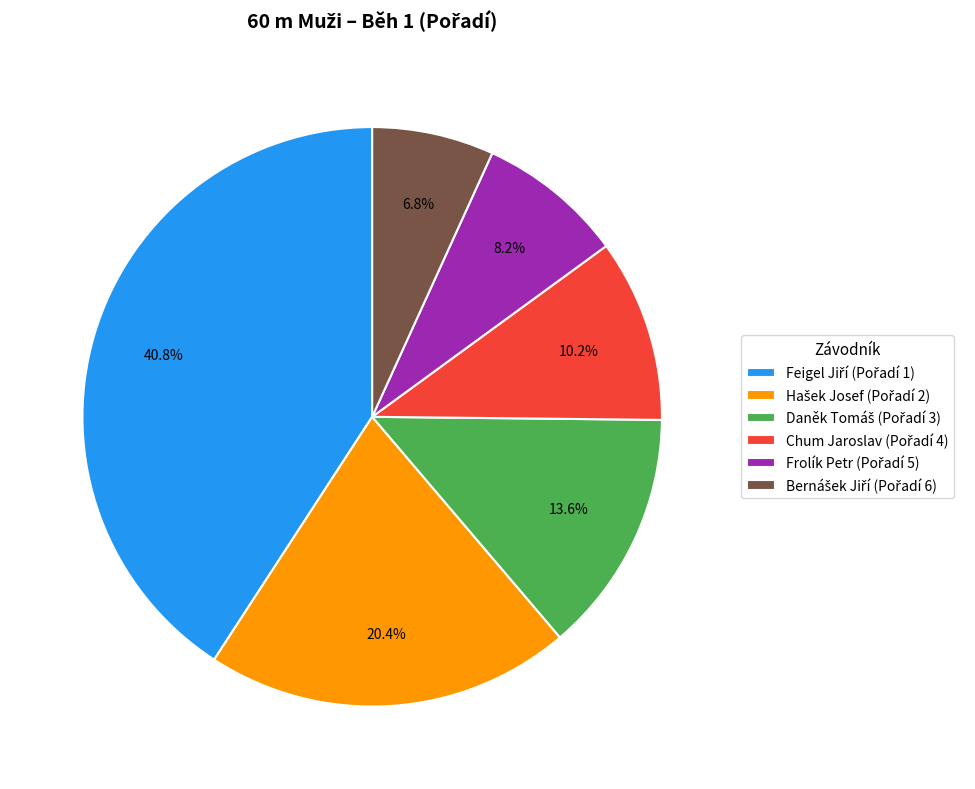

Is there any slice that represents more than half of the pie?

No